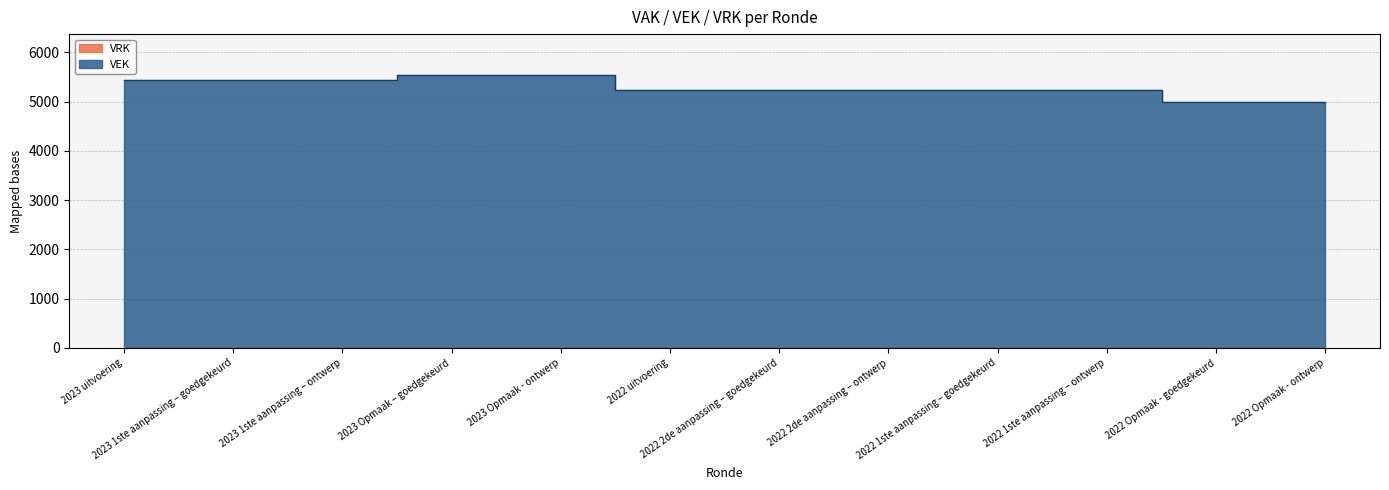

What is the change in value from 2023 Opmaak - ontwerp to 2022 Opmaak - ontwerp?

-550